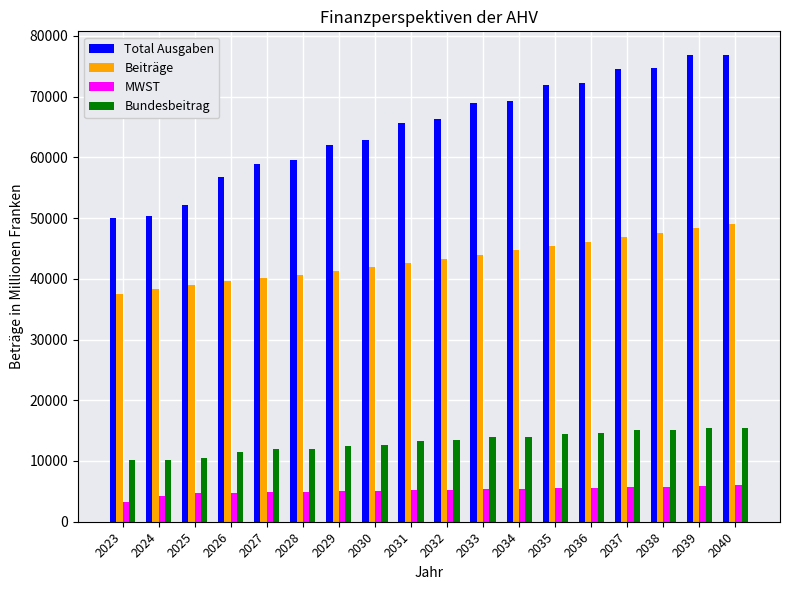

At 2034, list the series in order from smallest to largest.

MWST, Bundesbeitrag, Beiträge, Total Ausgaben